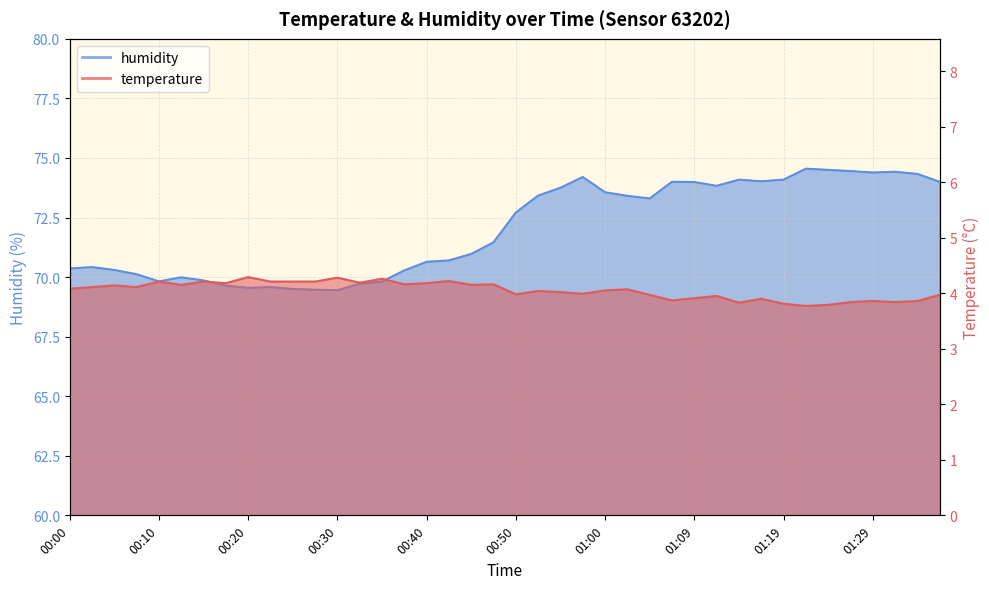

At which category is the sum across all series the highest?

01:22